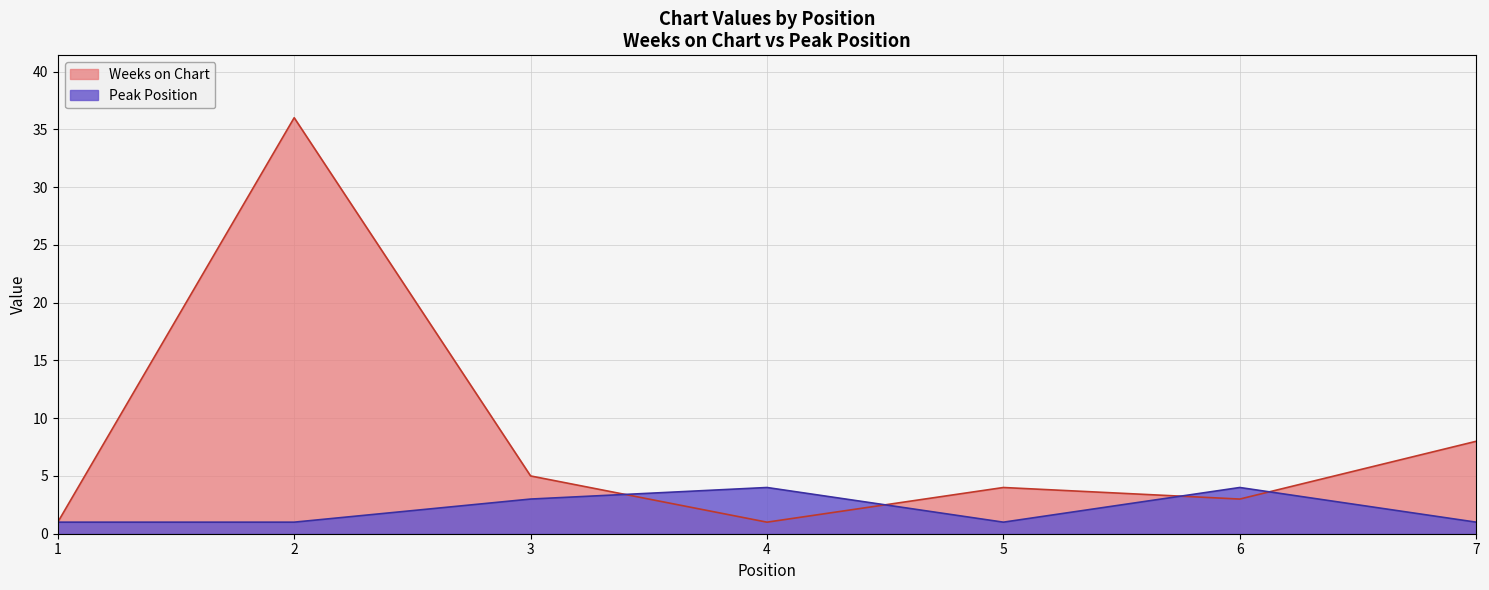

What is the difference between the second highest and second lowest values in the Peak Position series?

3